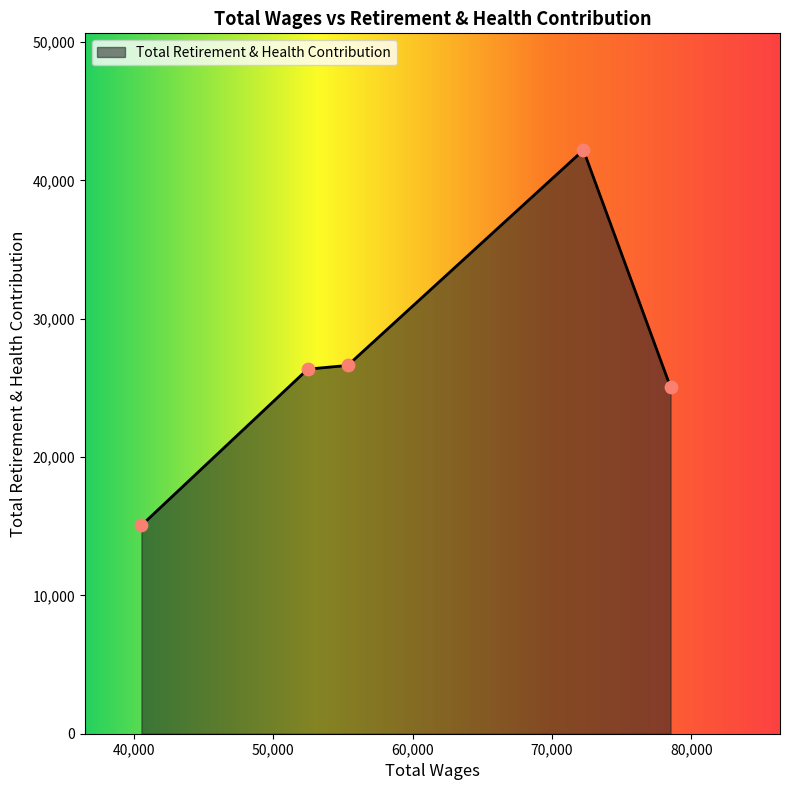

What is the greatest value displayed?

42191